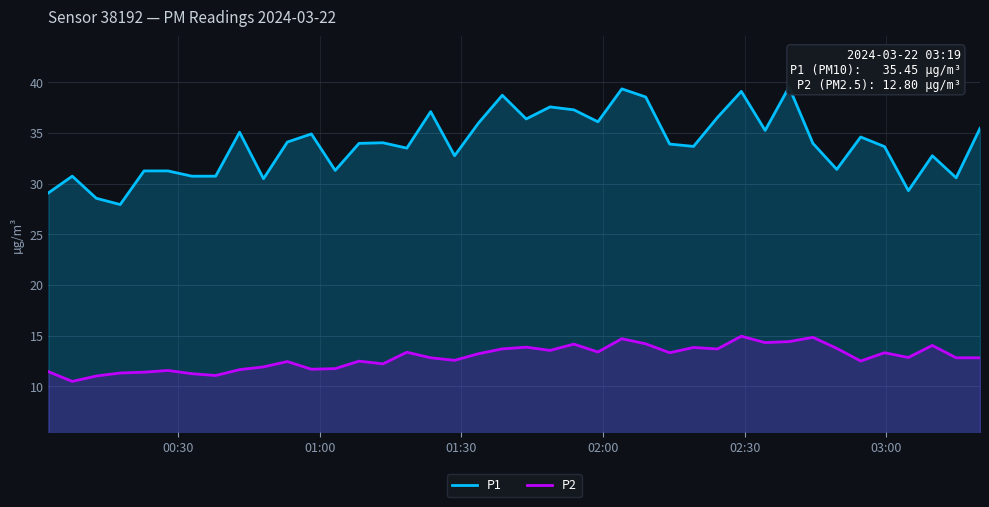

How many data points in P1 are less than 33?

15